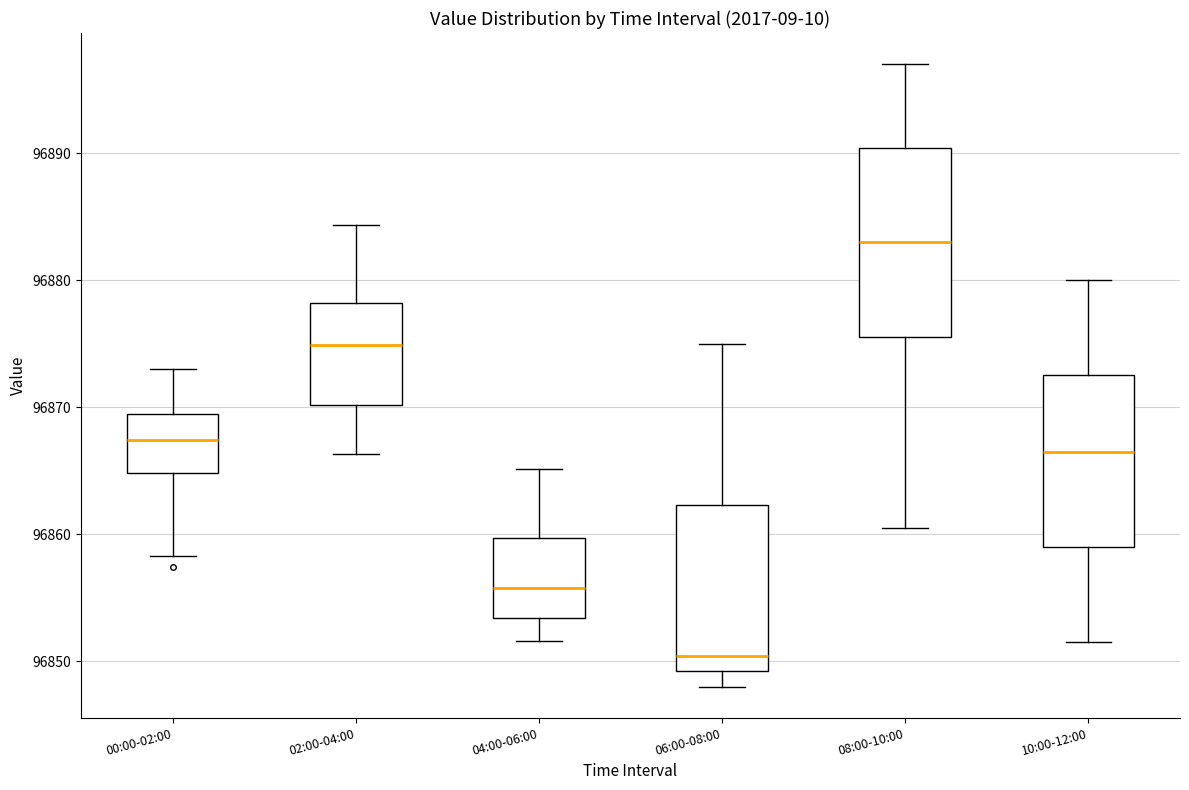

Where does the upper whisker of the box for 02:00-04:00 end on the y-axis? The values are not printed on the chart, so give them approximately, as read against the axis.

96884